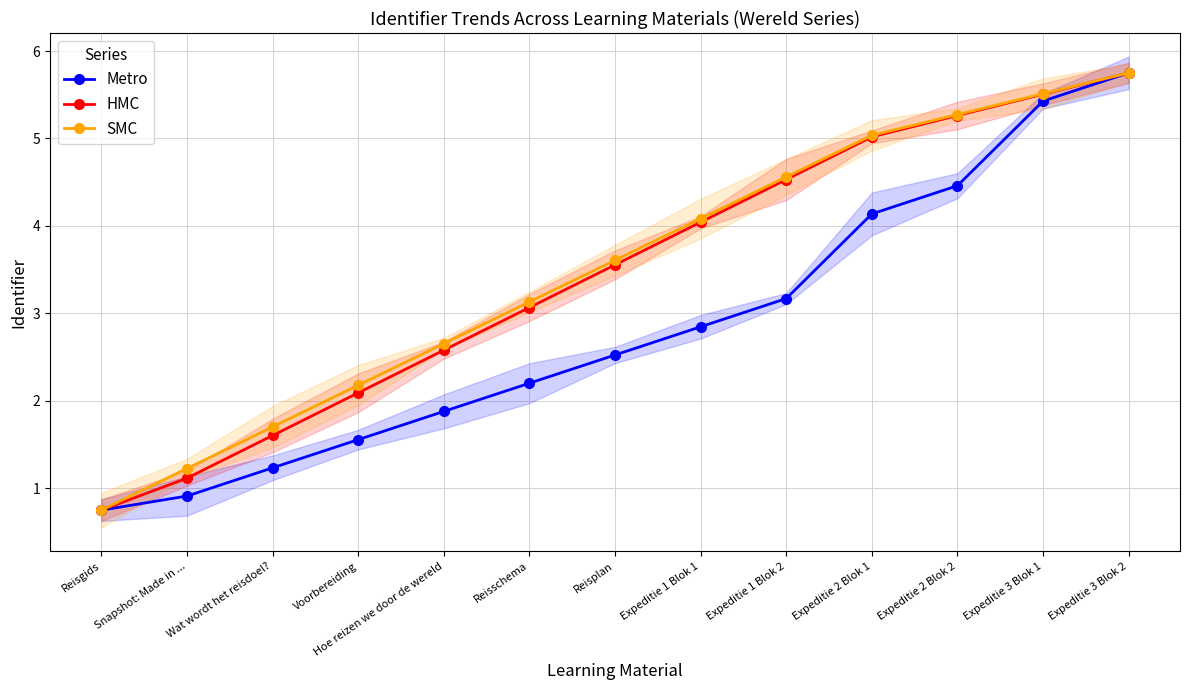

What is the sum of all HMC values?

44.9